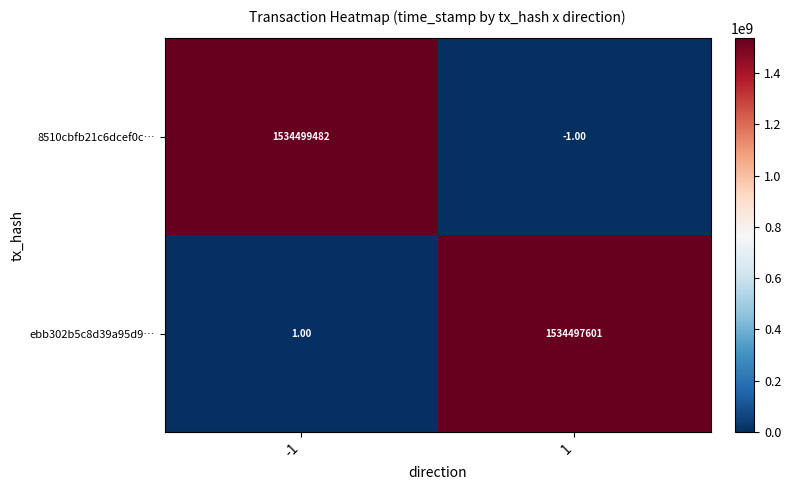

At how many categories does at least one series exceed 801455875?

2